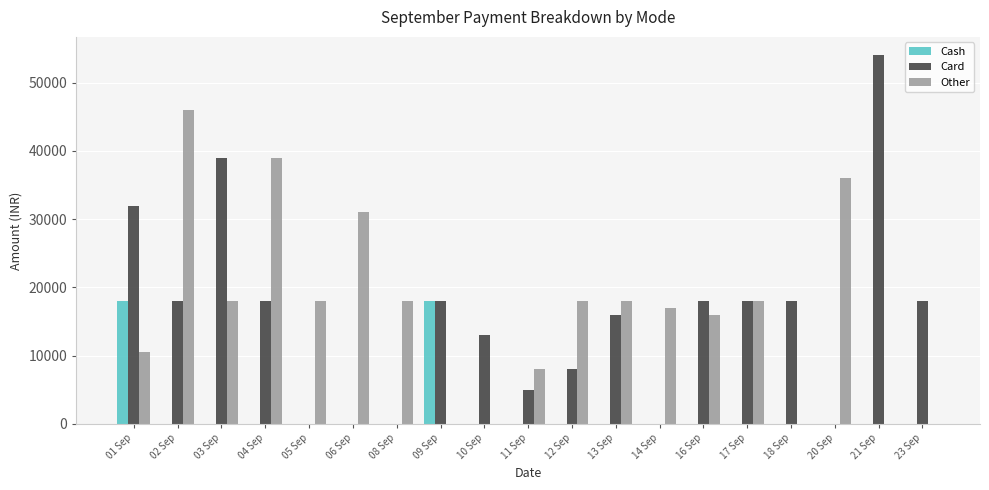

What are all the series names shown in the legend?

Cash, Card, Other